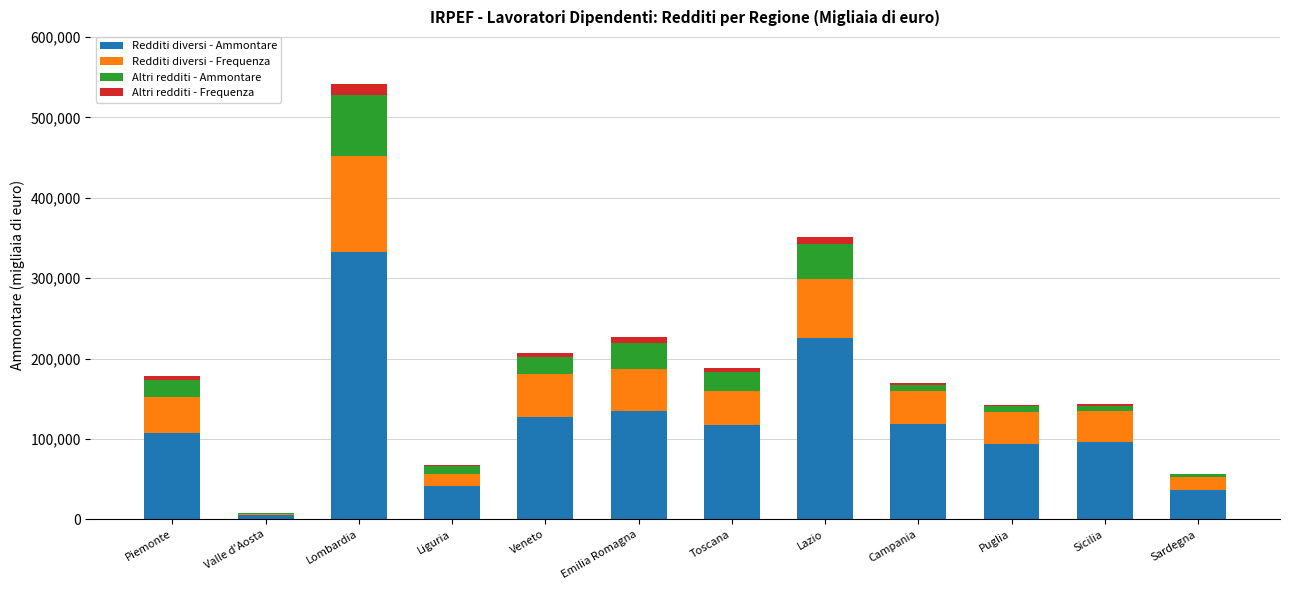

At which category is the sum across all series the highest?

Lombardia